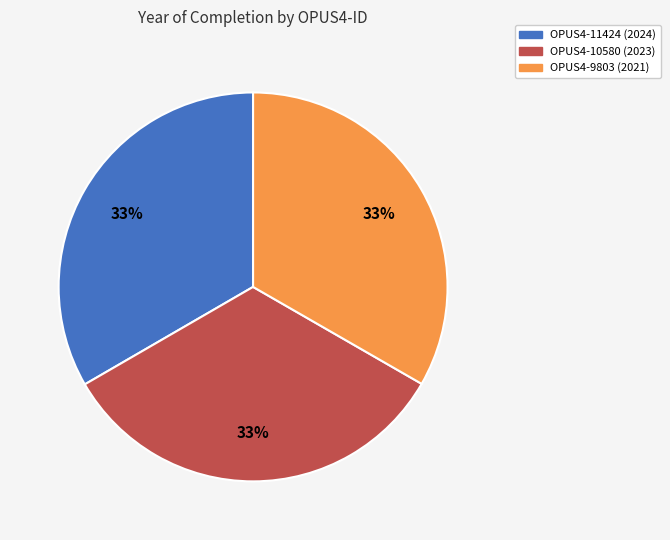

To the nearest percent, what percentage of the pie is OPUS4-11424?

33%